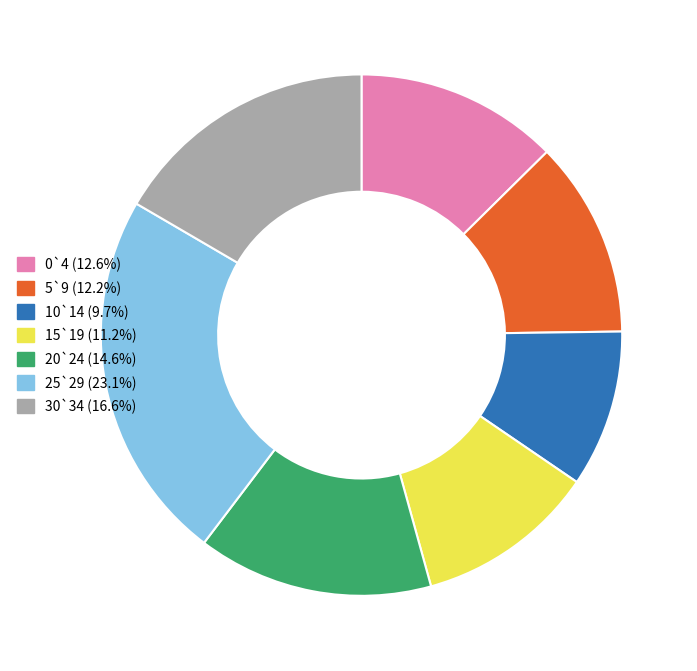

Which has a higher value, 10`14 or 15`19?

15`19